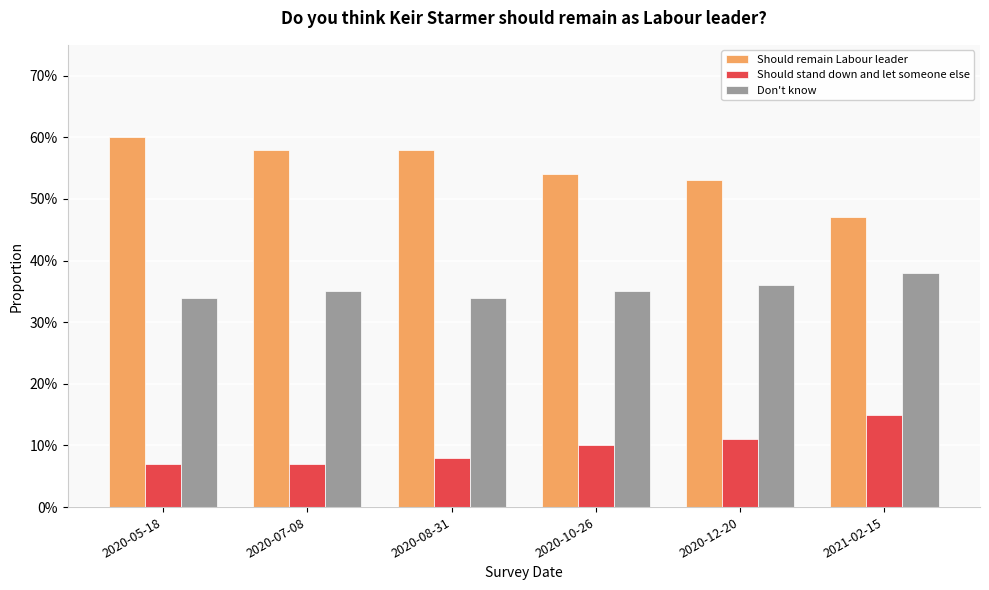

Which series has the largest range (max minus min)?

Should remain Labour leader